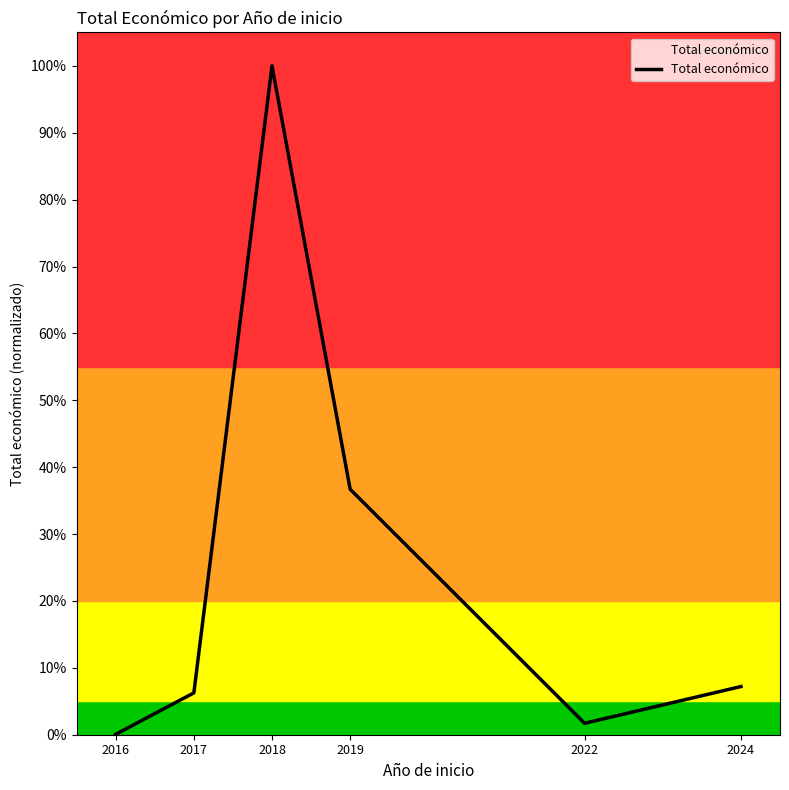

Rank the categories by value from lowest to highest.

2016, 2022, 2017, 2024, 2019, 2018